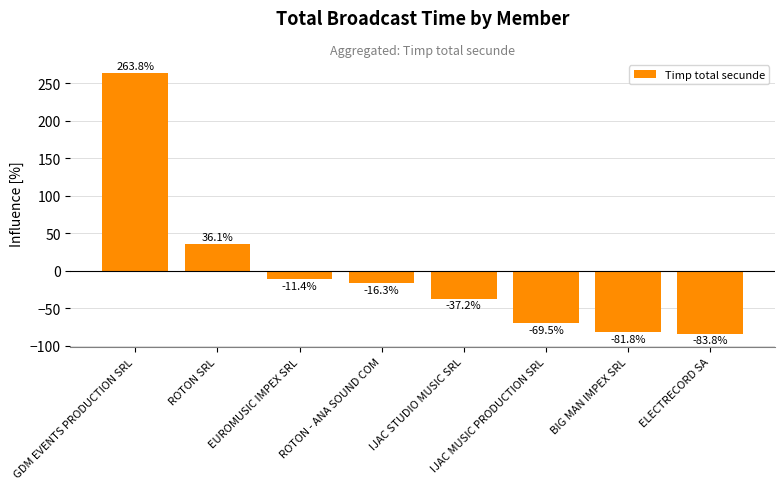

What is the sum of the values at BIG MAN IMPEX SRL and IJAC STUDIO MUSIC SRL?

-118.9